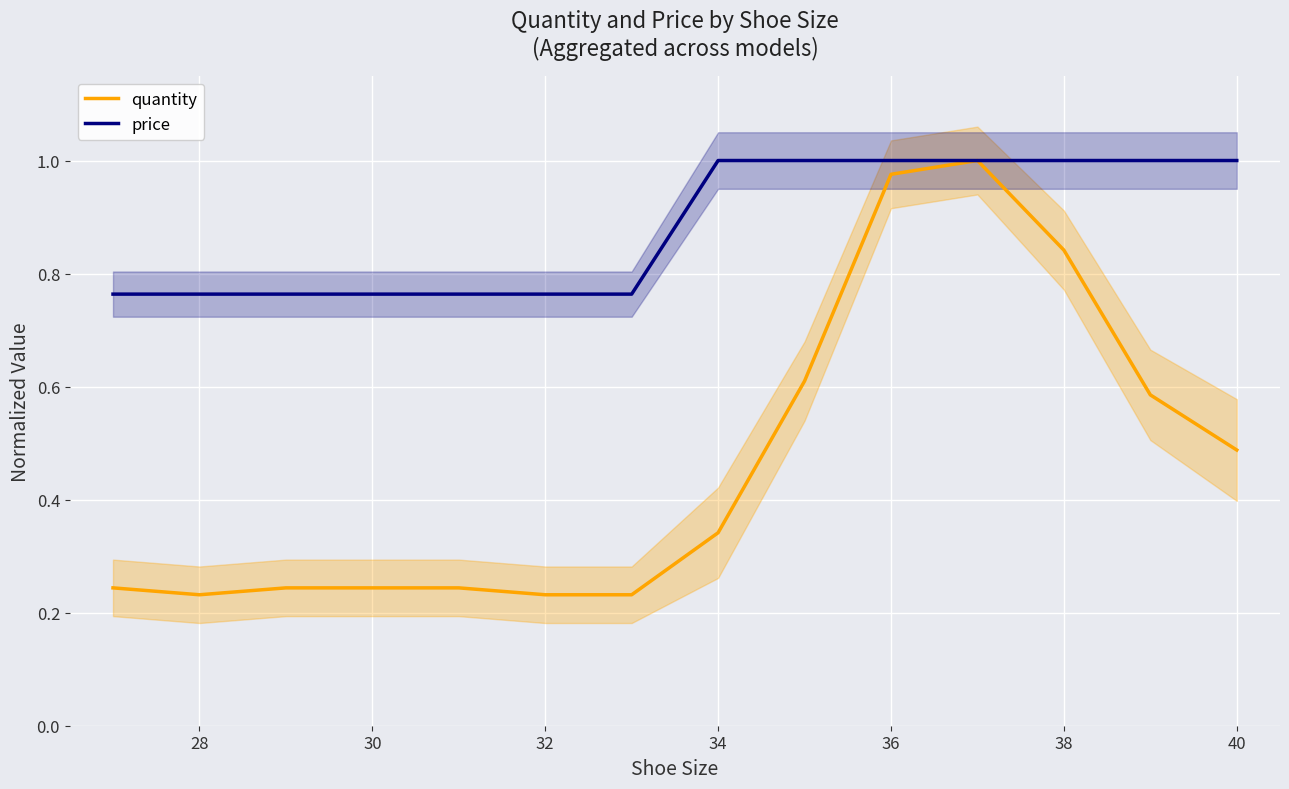

The price series shows 1.0 at 40. True or false?

True